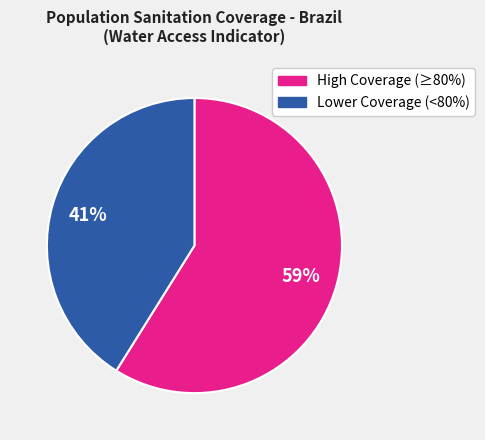

How many slices are in this pie chart?

2